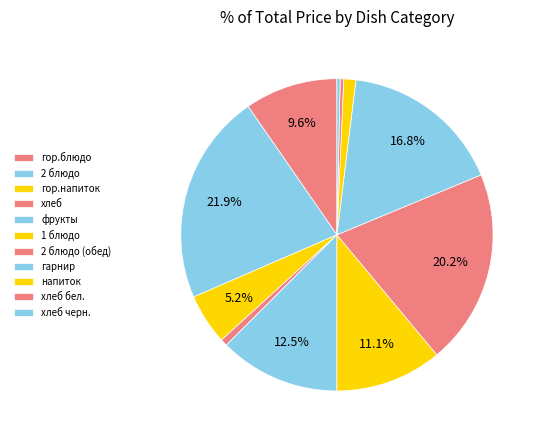

Is the sum of гарнир and 2 блюдо (обед) greater than half?

No